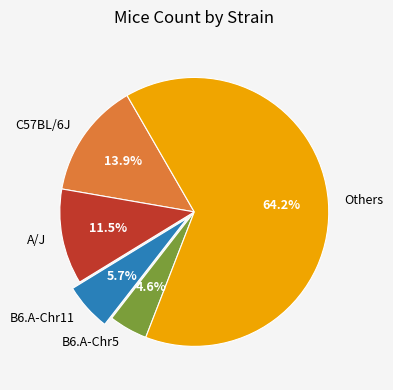

How many slices are in this pie chart?

5